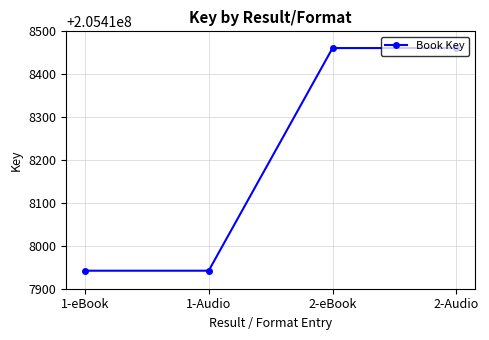

Approximately how many times larger is the value at 2-eBook compared to 1-eBook?

1.0